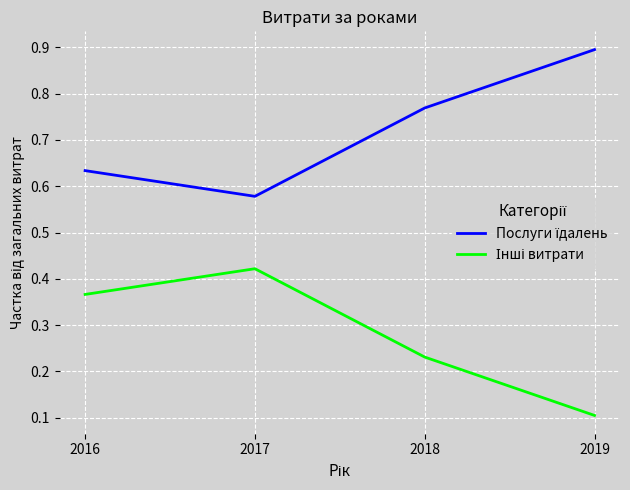

What is the total value across all series at 2017?

1.0